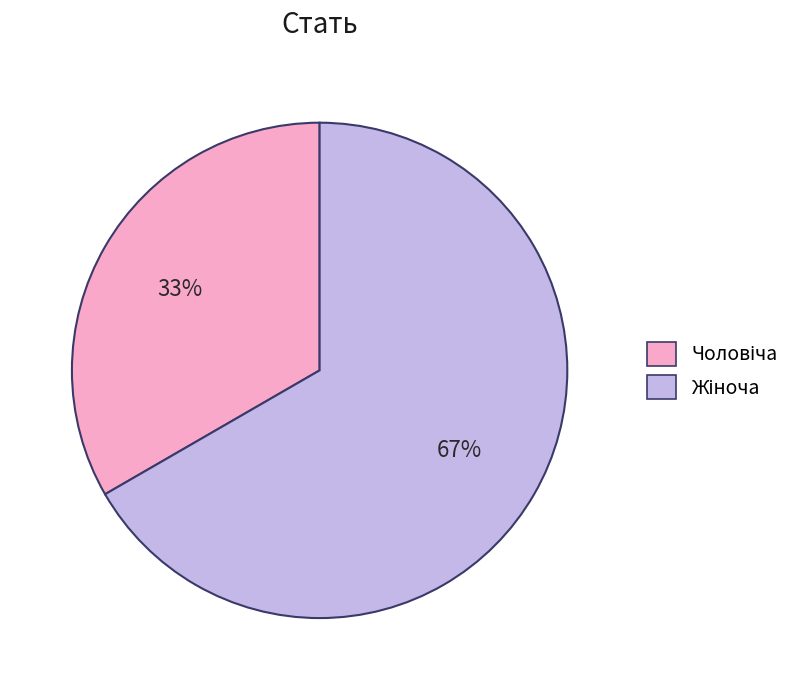

Is there any slice that represents more than half of the pie?

Yes